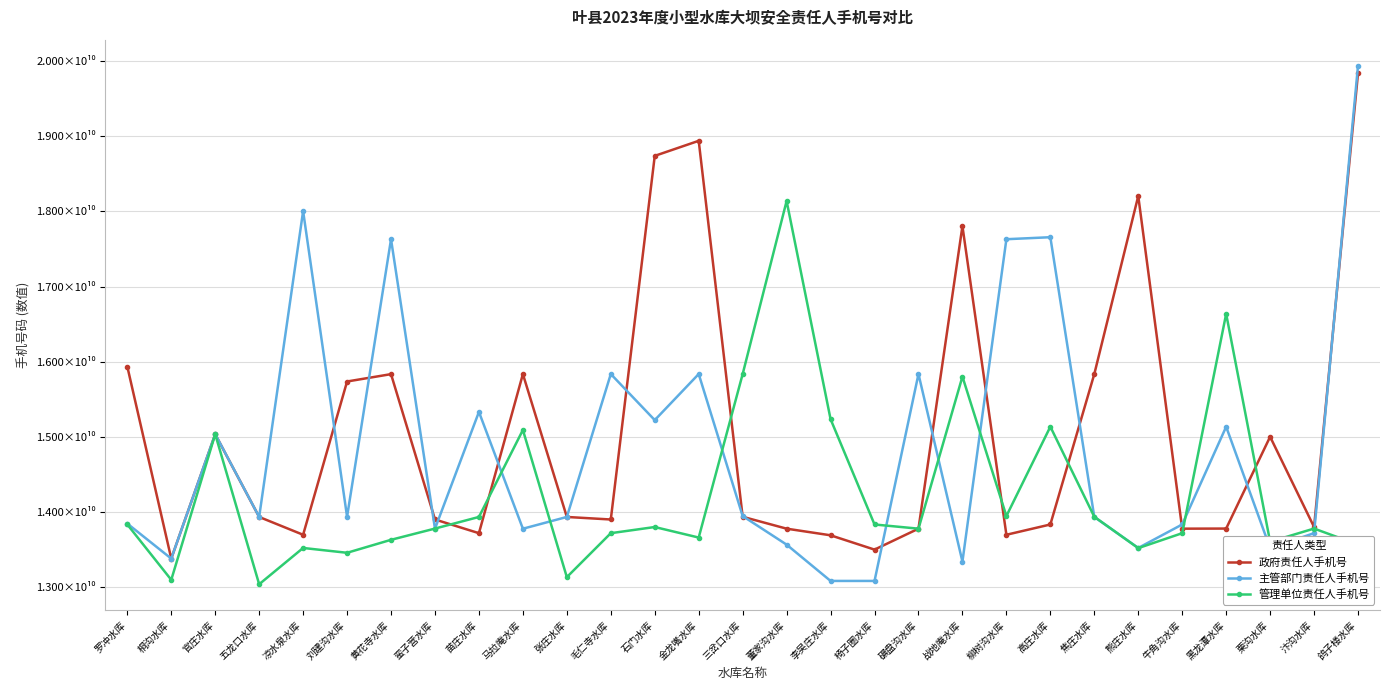

Which category has the highest value in the 主管部门责任人手机号 series?

鸽子楼水库